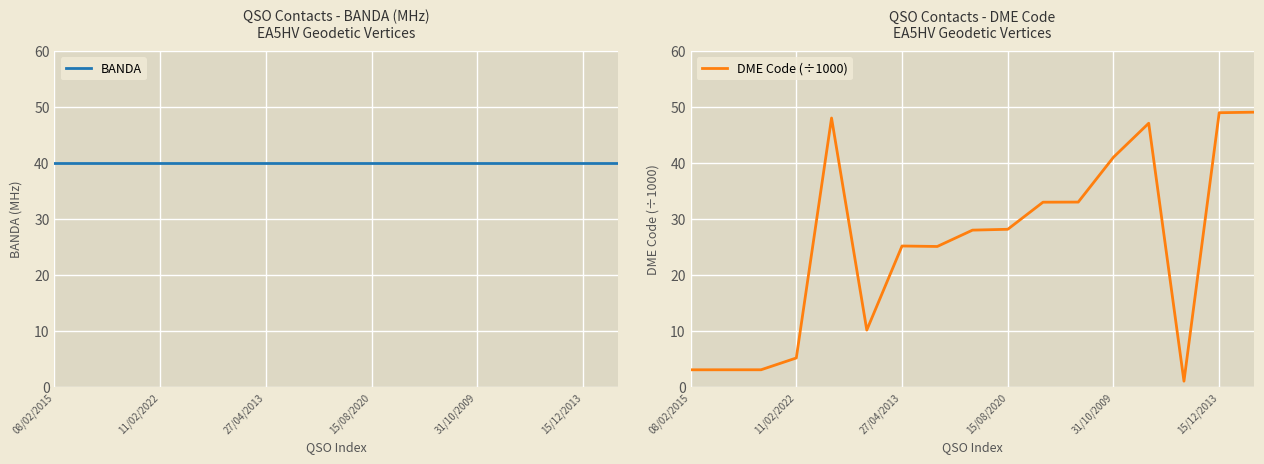

What is the label of the 1st point from the left?

08/02/2015